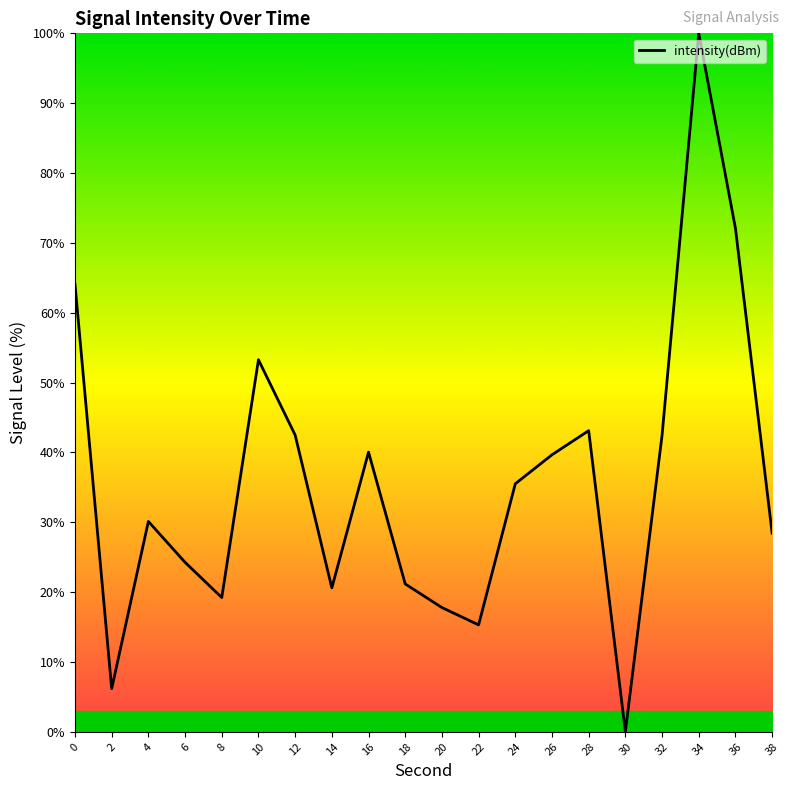

What is the maximum value shown in the chart?

100.0